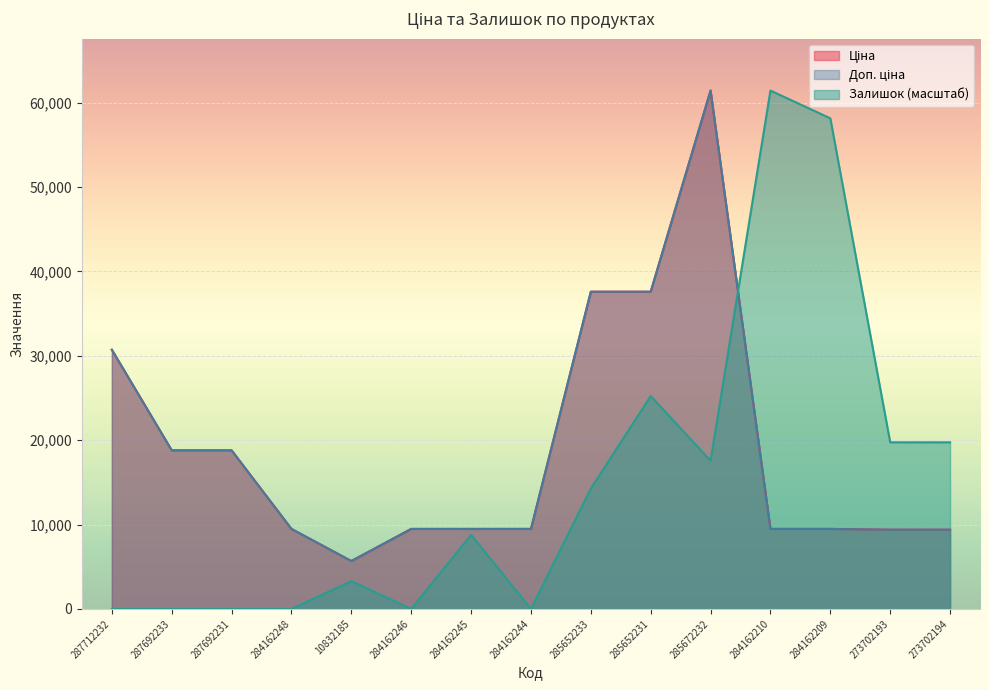

Is it true that Залишок equals -27423.8 at 284162248?

False